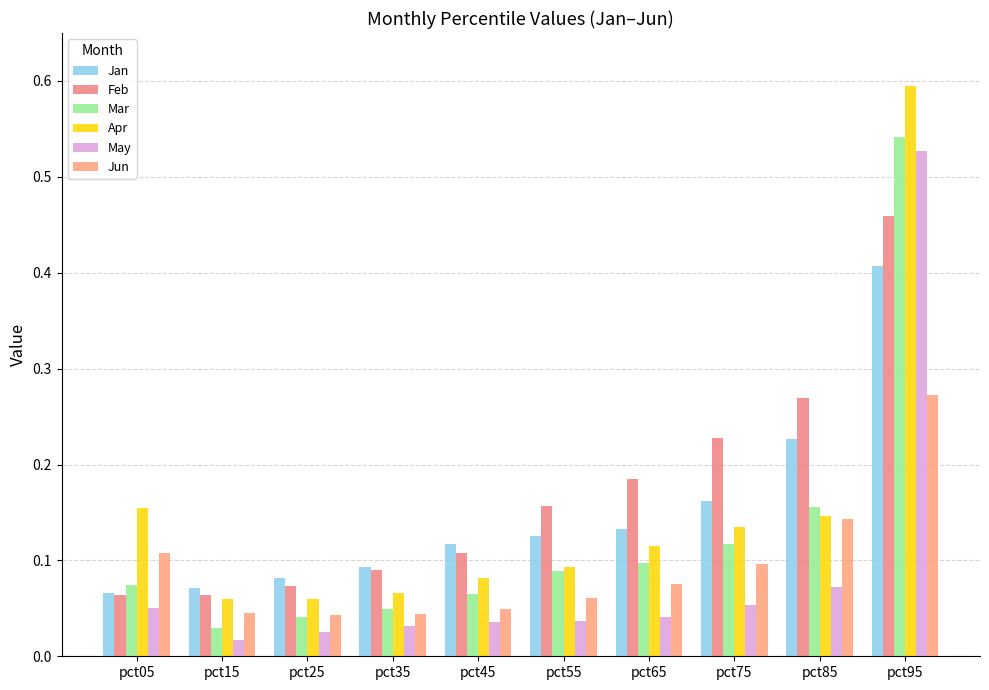

What are all the series names shown in the legend?

Jan, Feb, Mar, Apr, May, Jun